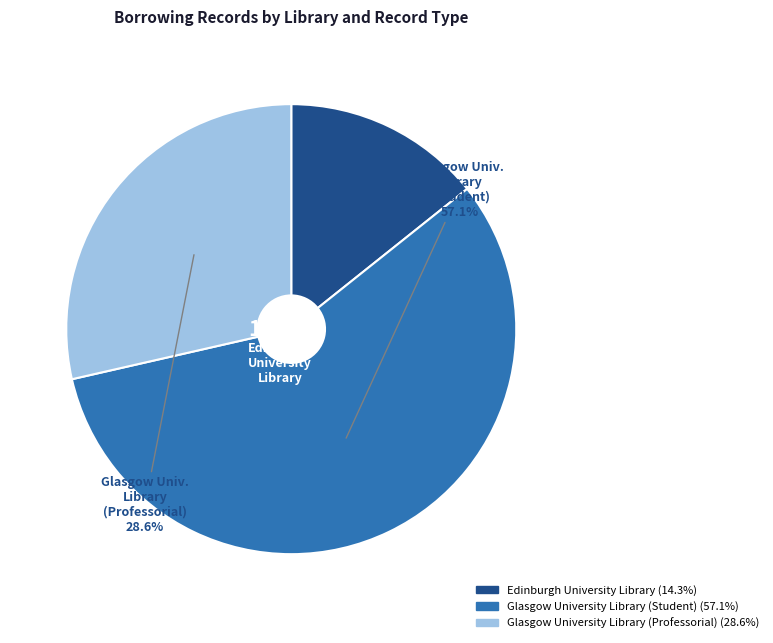

What is the largest slice in the pie chart?

Glasgow University Library (Student)